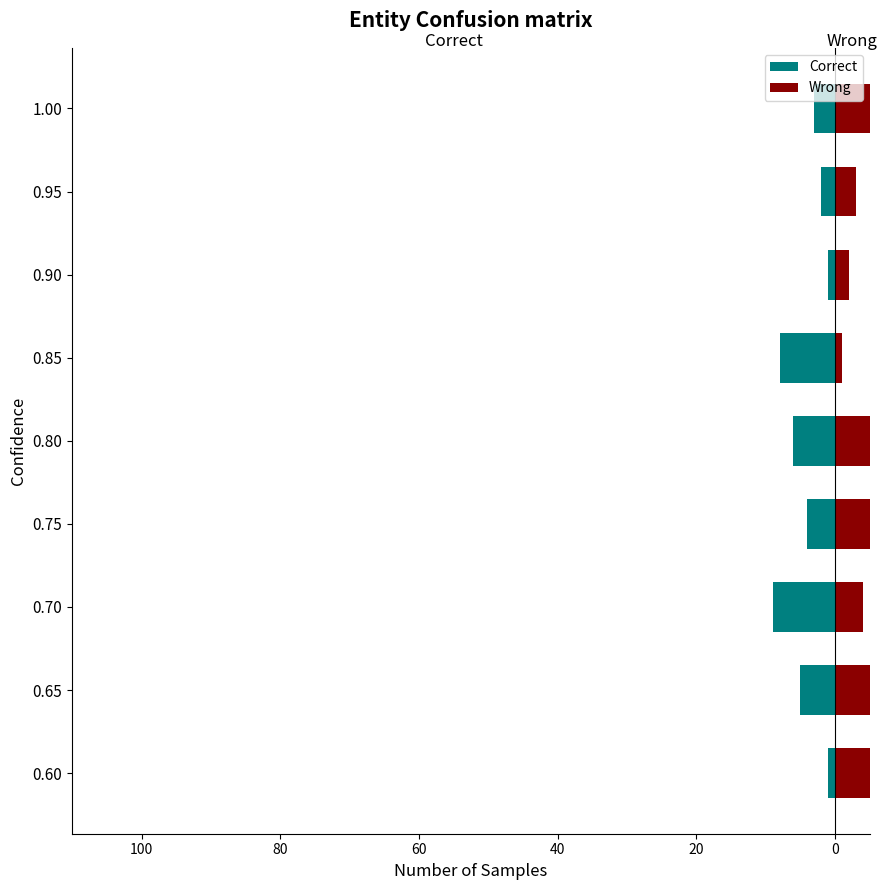

How many bars are there in each group?

2